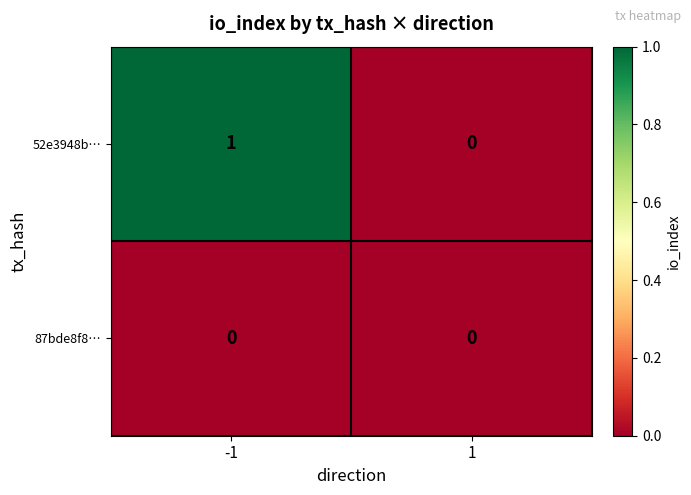

At -1, list the series in order from largest to smallest.

52e3948b…, 87bde8f8…